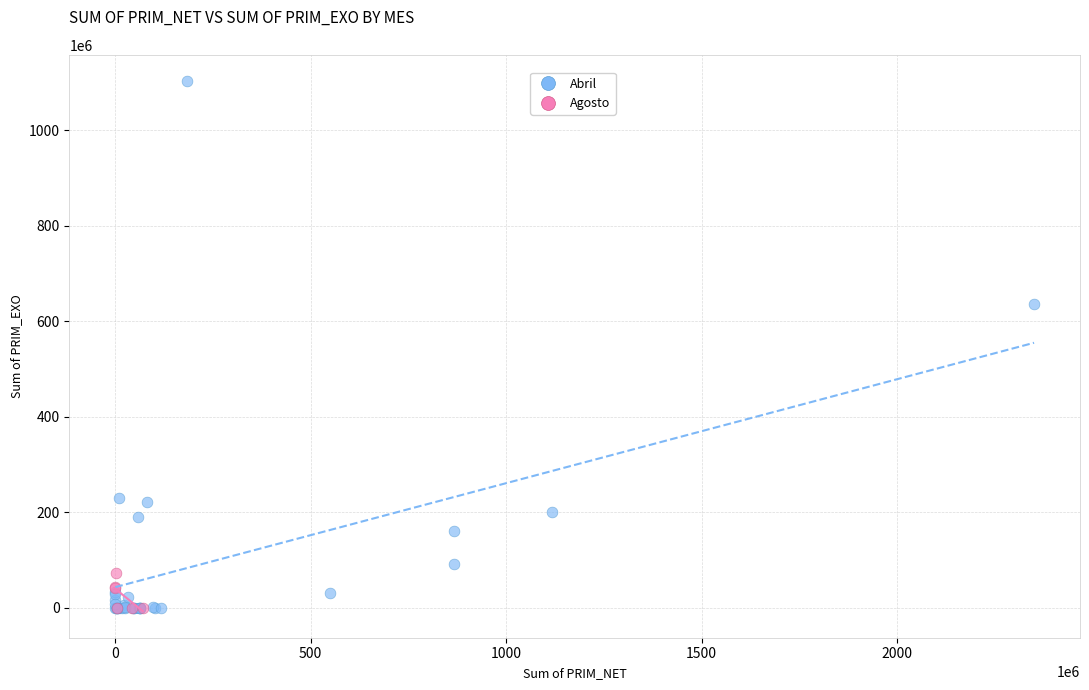

Which series reaches the maximum Y coordinate?

Abril